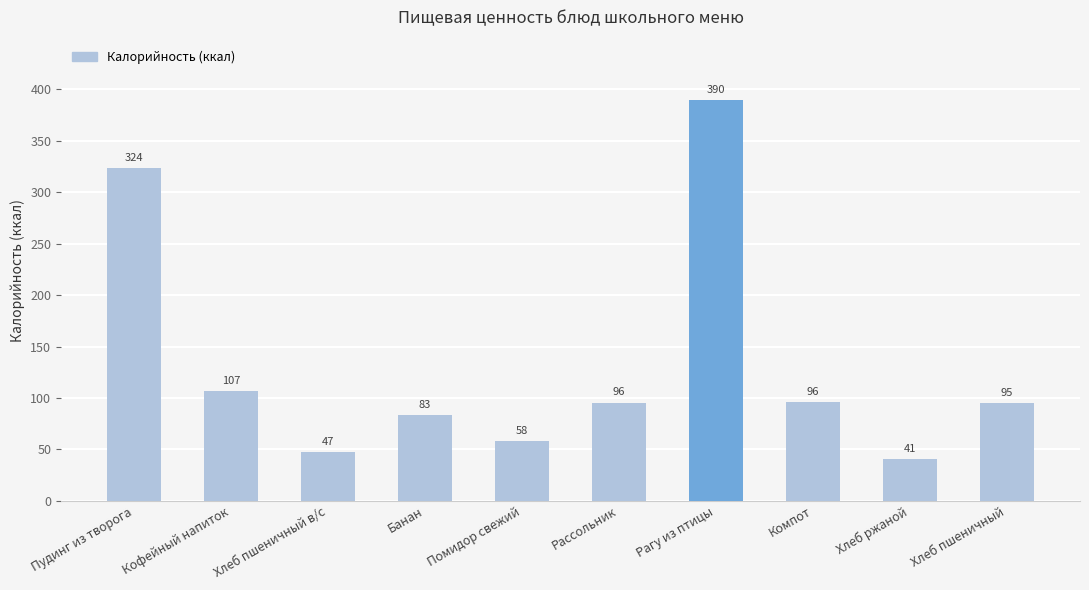

Where does the data first go above 95?

Пудинг из творога